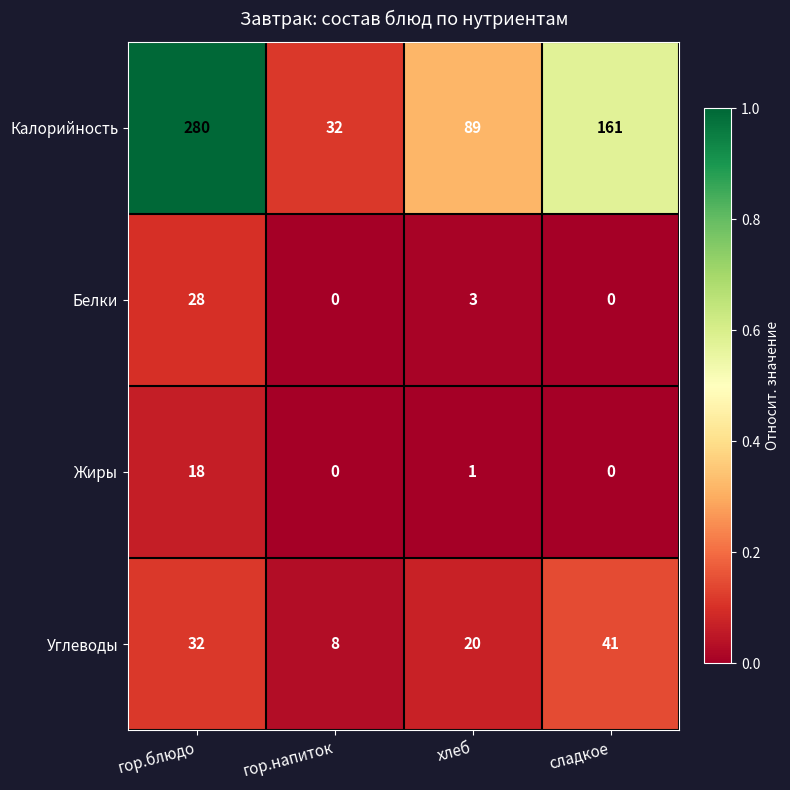

Reading right to left, extract all data points from this chart.

Калорийность: сладкое=161	хлеб=89	гор.напиток=32	гор.блюдо=280
Белки: сладкое=0	хлеб=3	гор.напиток=0	гор.блюдо=28
Жиры: сладкое=0	хлеб=1	гор.напиток=0	гор.блюдо=18
Углеводы: сладкое=41	хлеб=20	гор.напиток=8	гор.блюдо=32